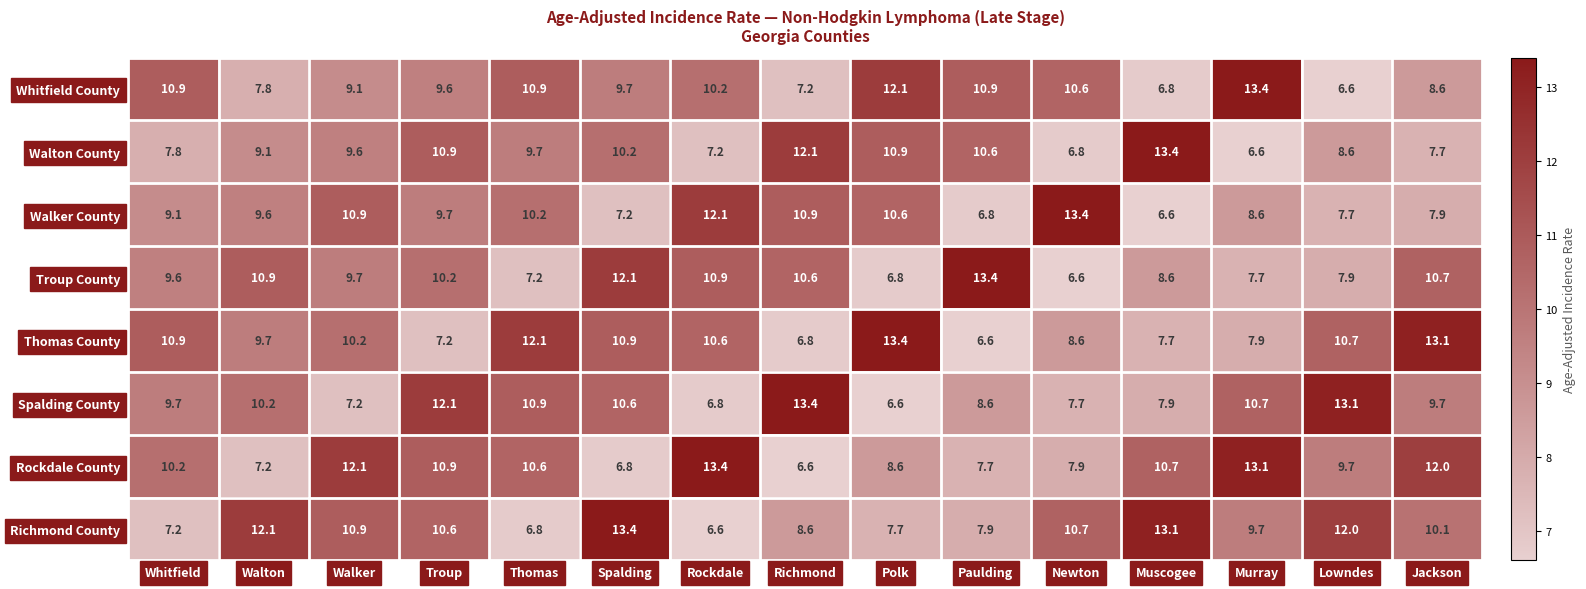

What is the lowest value of the Walton County series?

6.6